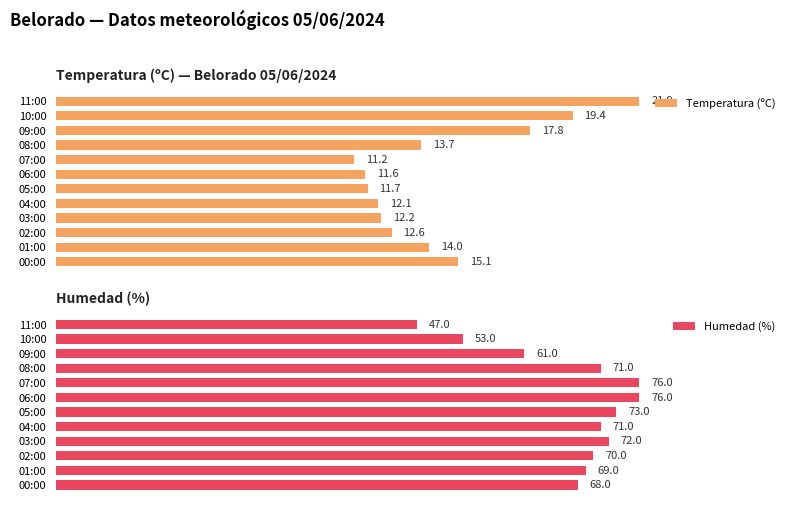

How many data points in Temperatura (ºC) are above 13?

6